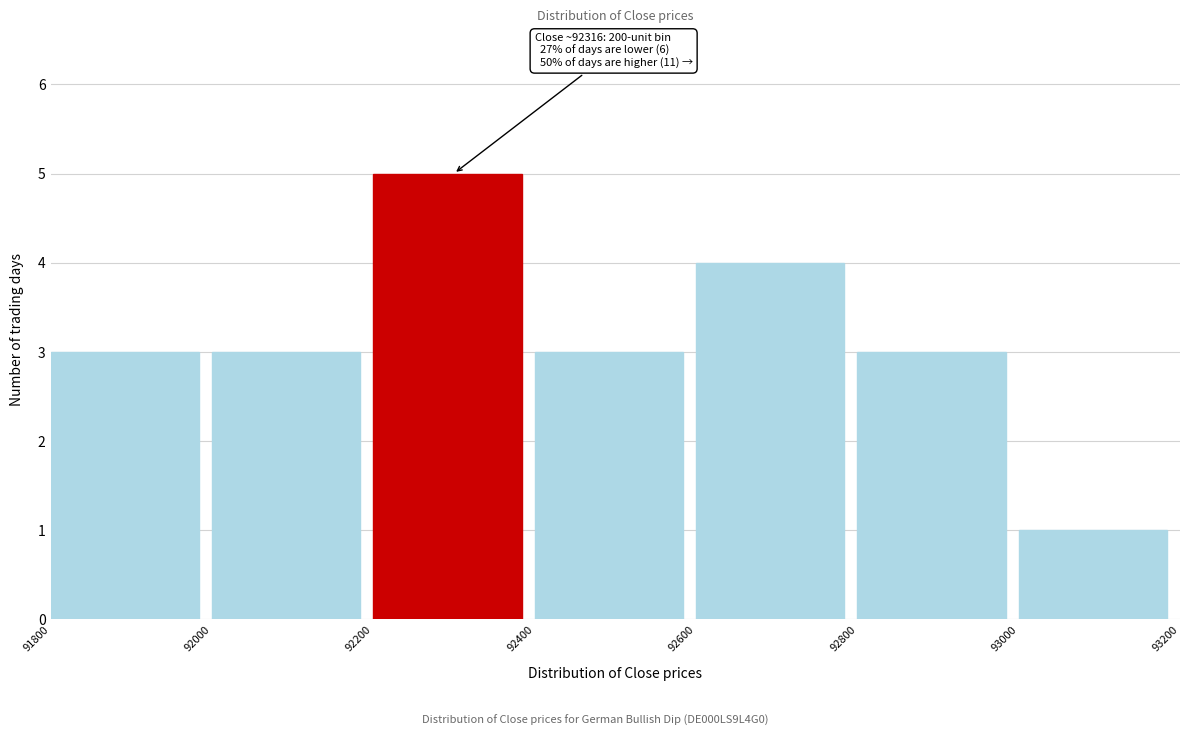

Over which range of the x-axis is the bar tallest?

92200 to 92400